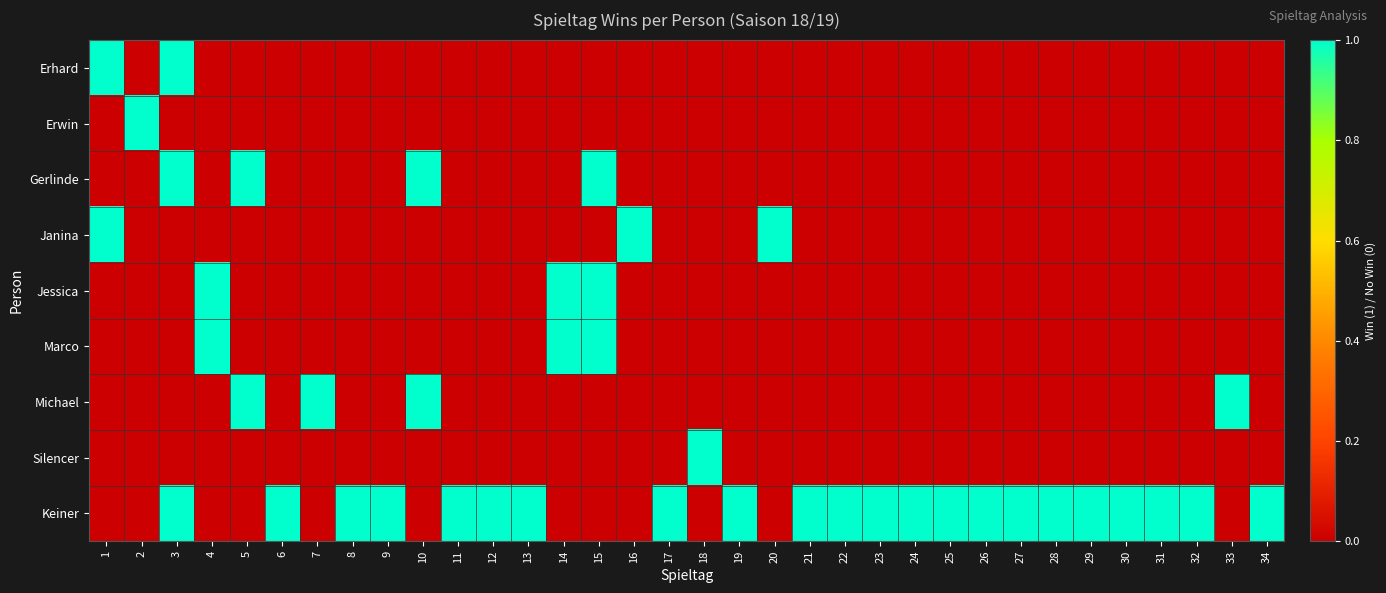

Reading left to right, extract all data points from this chart.

Erhard: 1=1	2=0	3=1	4=0	5=0	6=0	7=0	8=0	9=0	10=0	11=0	12=0	13=0	14=0	15=0	16=0	17=0	18=0	19=0	20=0	21=0	22=0	23=0	24=0	25=0	26=0	27=0	28=0	29=0	30=0	31=0	32=0	33=0	34=0
Erwin: 1=0	2=1	3=0	4=0	5=0	6=0	7=0	8=0	9=0	10=0	11=0	12=0	13=0	14=0	15=0	16=0	17=0	18=0	19=0	20=0	21=0	22=0	23=0	24=0	25=0	26=0	27=0	28=0	29=0	30=0	31=0	32=0	33=0	34=0
Gerlinde: 1=0	2=0	3=1	4=0	5=1	6=0	7=0	8=0	9=0	10=1	11=0	12=0	13=0	14=0	15=1	16=0	17=0	18=0	19=0	20=0	21=0	22=0	23=0	24=0	25=0	26=0	27=0	28=0	29=0	30=0	31=0	32=0	33=0	34=0
Janina: 1=1	2=0	3=0	4=0	5=0	6=0	7=0	8=0	9=0	10=0	11=0	12=0	13=0	14=0	15=0	16=1	17=0	18=0	19=0	20=1	21=0	22=0	23=0	24=0	25=0	26=0	27=0	28=0	29=0	30=0	31=0	32=0	33=0	34=0
Jessica: 1=0	2=0	3=0	4=1	5=0	6=0	7=0	8=0	9=0	10=0	11=0	12=0	13=0	14=1	15=1	16=0	17=0	18=0	19=0	20=0	21=0	22=0	23=0	24=0	25=0	26=0	27=0	28=0	29=0	30=0	31=0	32=0	33=0	34=0
Marco: 1=0	2=0	3=0	4=1	5=0	6=0	7=0	8=0	9=0	10=0	11=0	12=0	13=0	14=1	15=1	16=0	17=0	18=0	19=0	20=0	21=0	22=0	23=0	24=0	25=0	26=0	27=0	28=0	29=0	30=0	31=0	32=0	33=0	34=0
Michael: 1=0	2=0	3=0	4=0	5=1	6=0	7=1	8=0	9=0	10=1	11=0	12=0	13=0	14=0	15=0	16=0	17=0	18=0	19=0	20=0	21=0	22=0	23=0	24=0	25=0	26=0	27=0	28=0	29=0	30=0	31=0	32=0	33=1	34=0
Silencer: 1=0	2=0	3=0	4=0	5=0	6=0	7=0	8=0	9=0	10=0	11=0	12=0	13=0	14=0	15=0	16=0	17=0	18=1	19=0	20=0	21=0	22=0	23=0	24=0	25=0	26=0	27=0	28=0	29=0	30=0	31=0	32=0	33=0	34=0
Keiner: 1=0	2=0	3=1	4=0	5=0	6=1	7=0	8=1	9=1	10=0	11=1	12=1	13=1	14=0	15=0	16=0	17=1	18=0	19=1	20=0	21=1	22=1	23=1	24=1	25=1	26=1	27=1	28=1	29=1	30=1	31=1	32=1	33=0	34=1